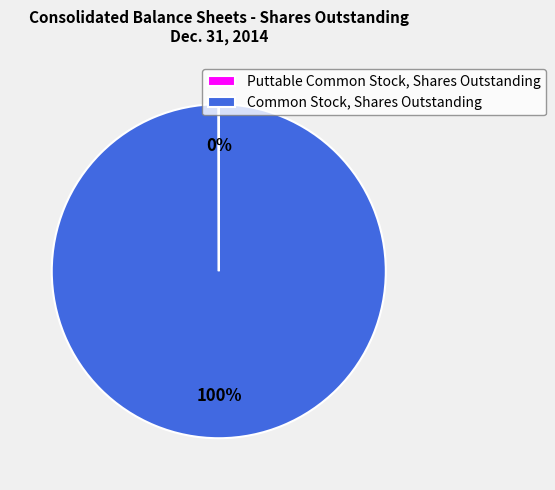

Does Common Stock, Shares Outstanding account for over 50% of the chart?

Yes